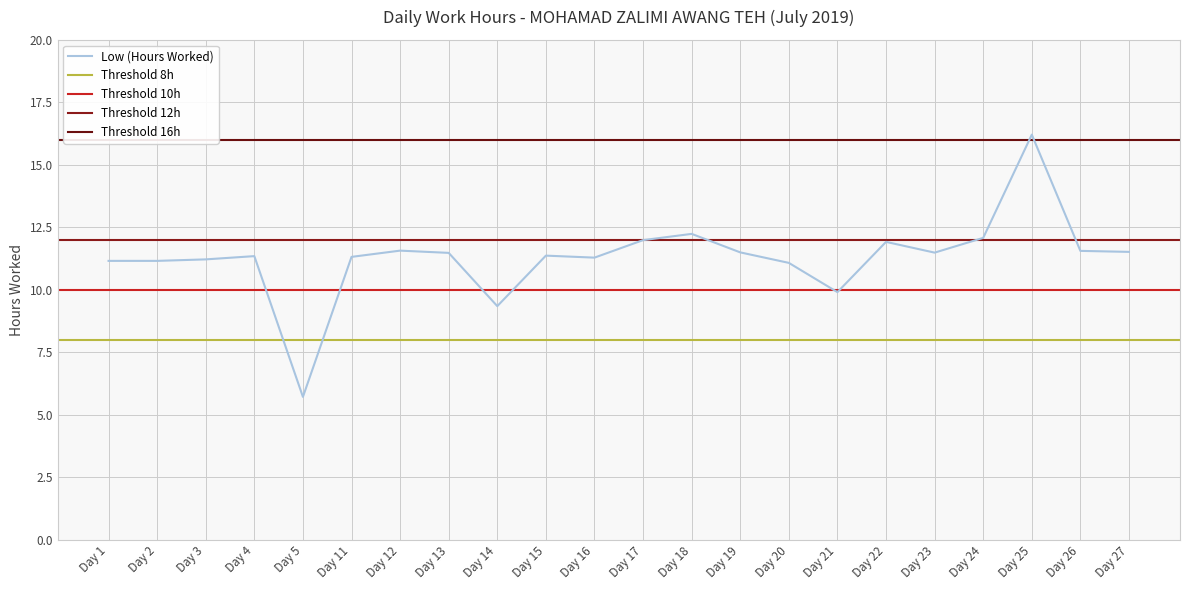

How many values are below 11?

3